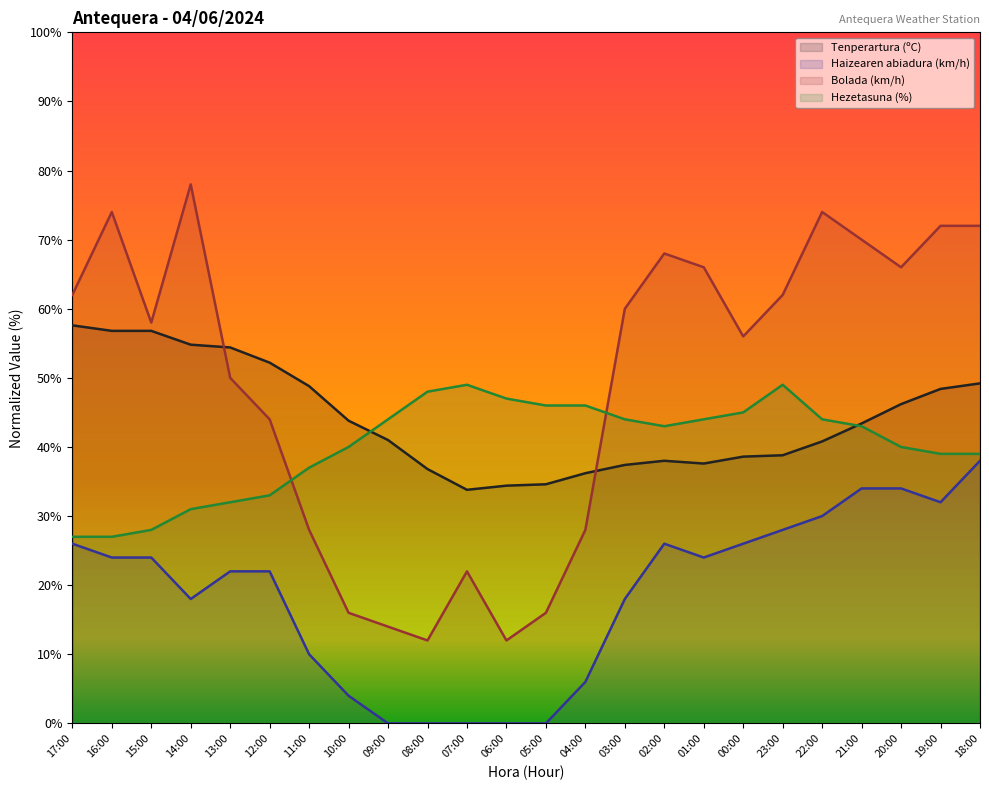

What is the sum of the Tenperartura (ºC) values at 02:00 and 22:00?

78.8